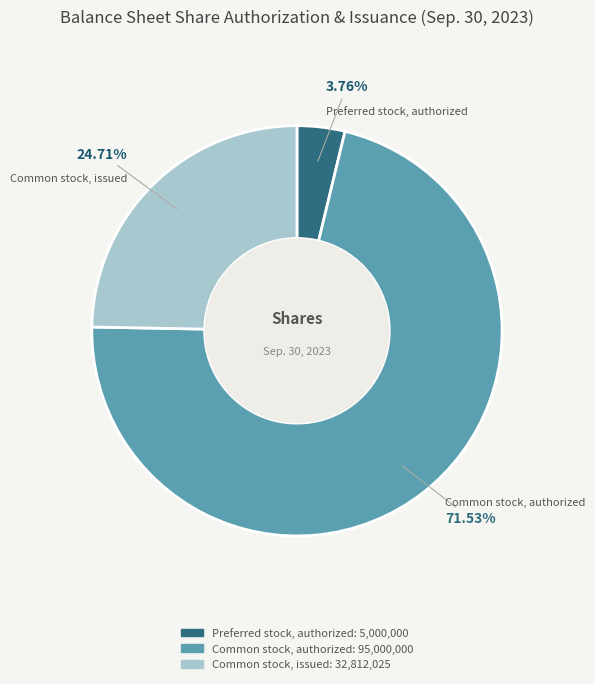

To the nearest percent, what percentage of the pie is Common stock, authorized?

72%